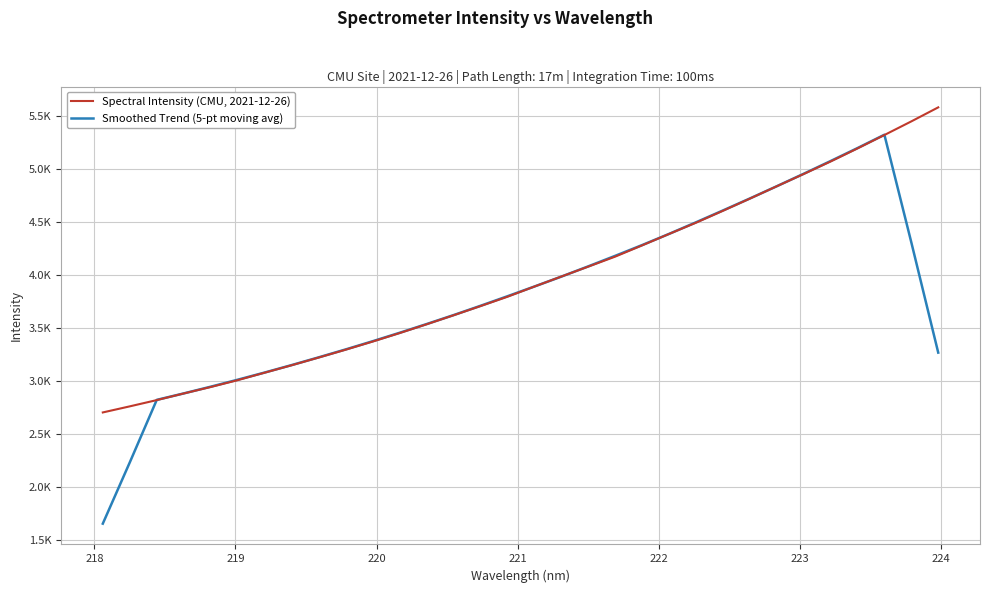

What is the smallest value displayed?

1658.6